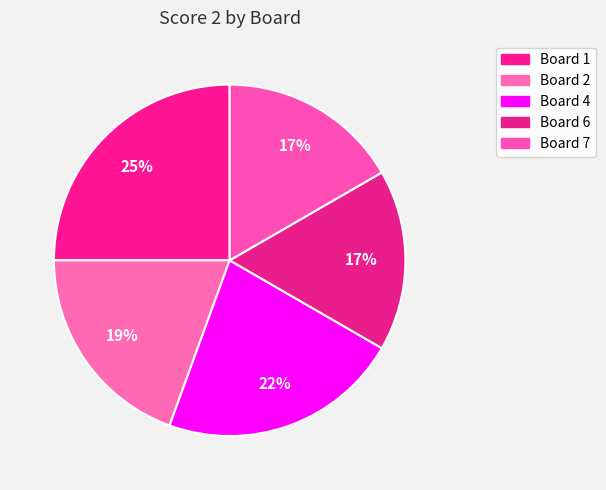

Which slice is the largest?

Board 1